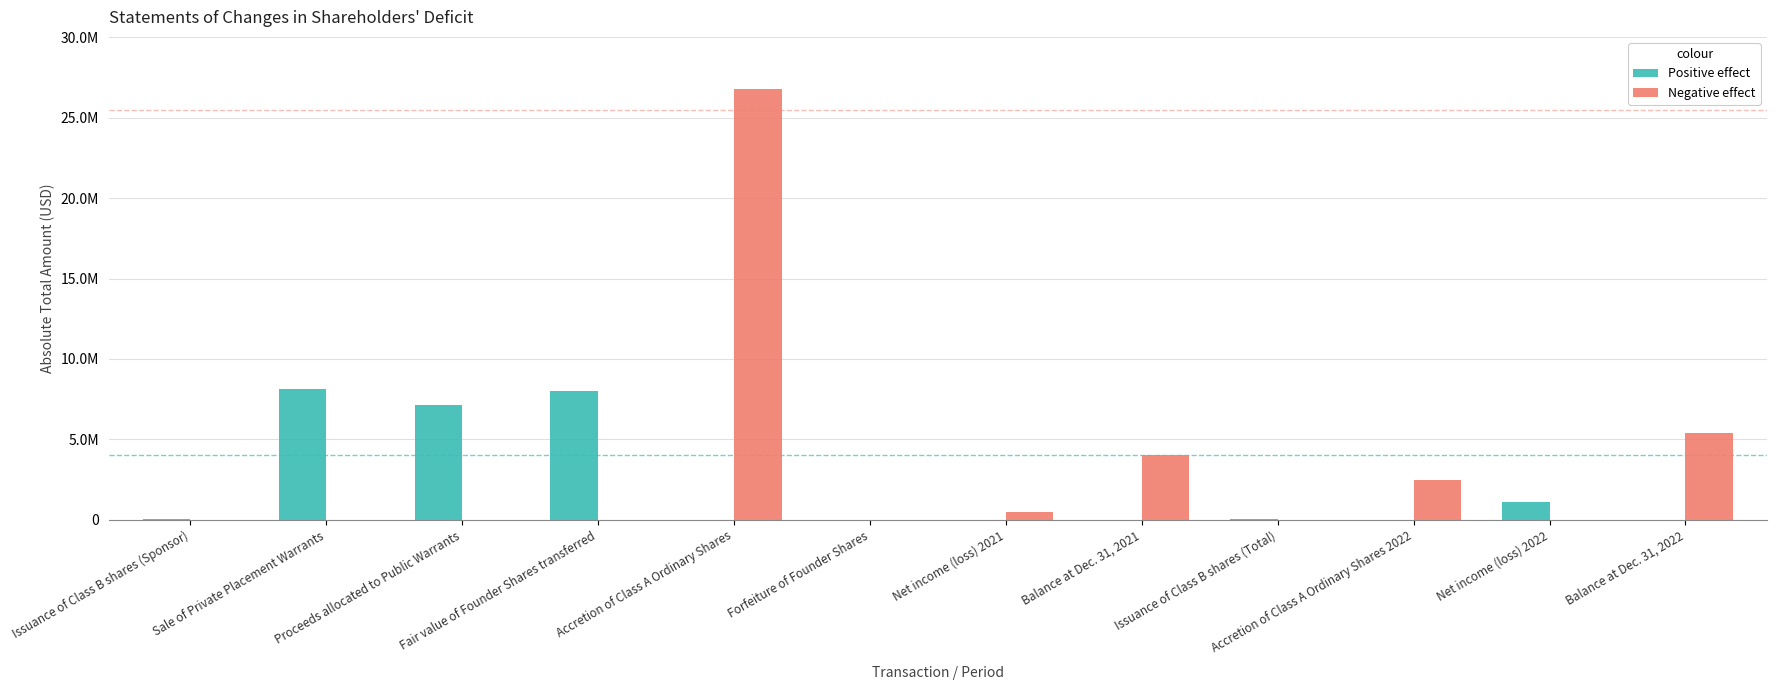

At which category is the sum across all series the highest?

Accretion of Class A Ordinary Shares